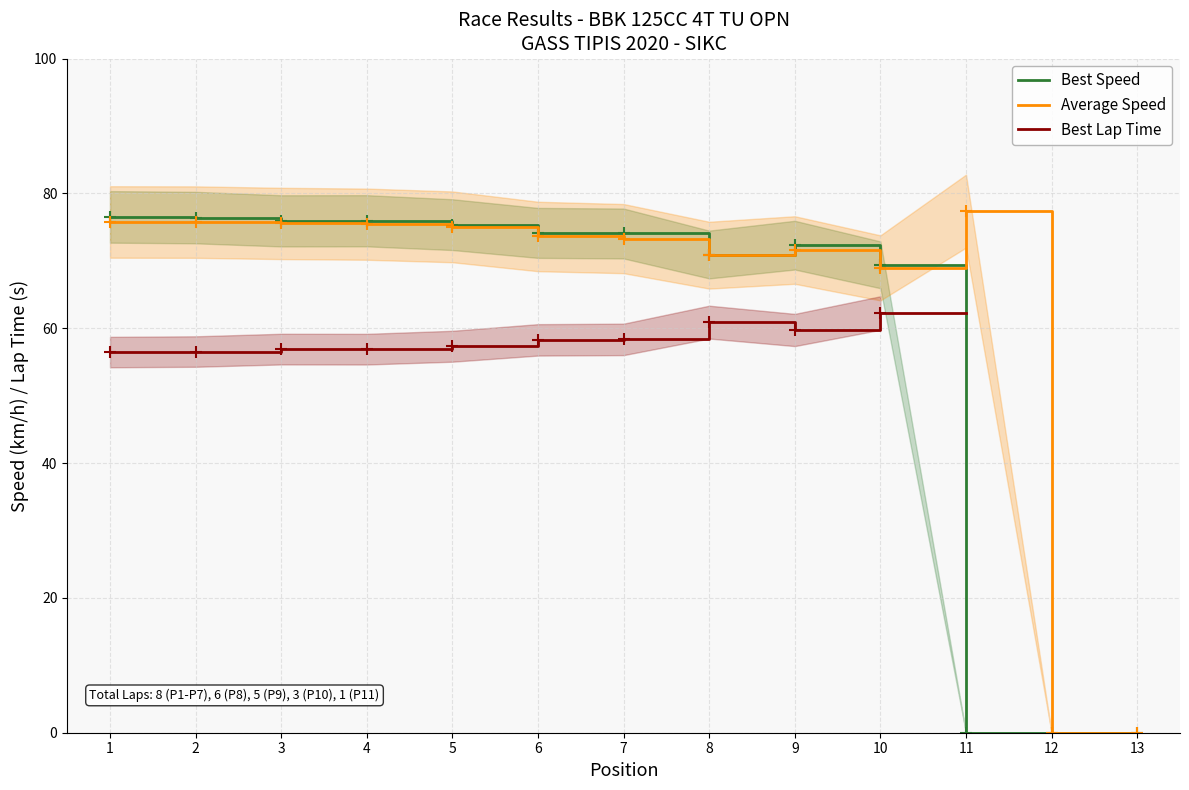

List the labels in order of Average Speed value, largest first.

11, 1, 2, 3, 4, 5, 6, 7, 9, 8, 10, 12, 13